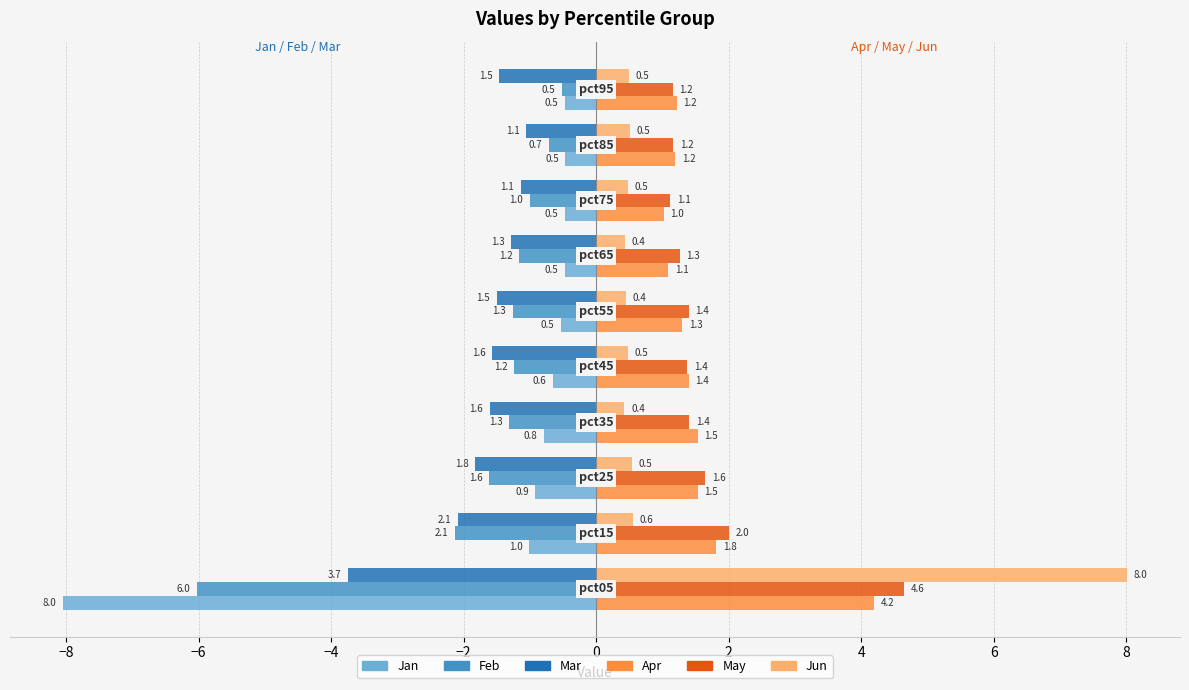

What is the sum of all Apr values?

16.3